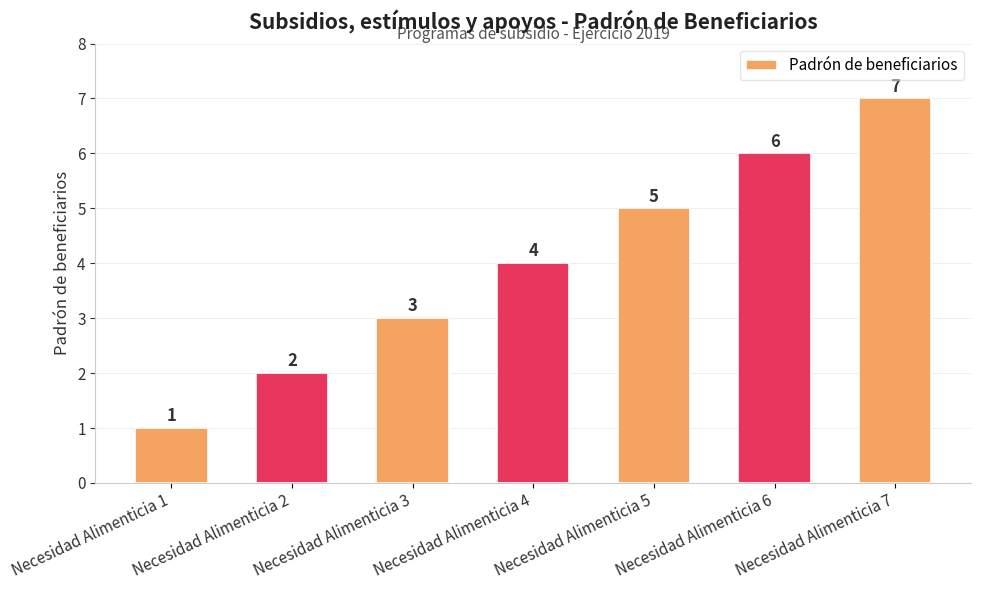

List the labels in order of value, largest first.

Necesidad Alimenticia 7, Necesidad Alimenticia 6, Necesidad Alimenticia 5, Necesidad Alimenticia 4, Necesidad Alimenticia 3, Necesidad Alimenticia 2, Necesidad Alimenticia 1